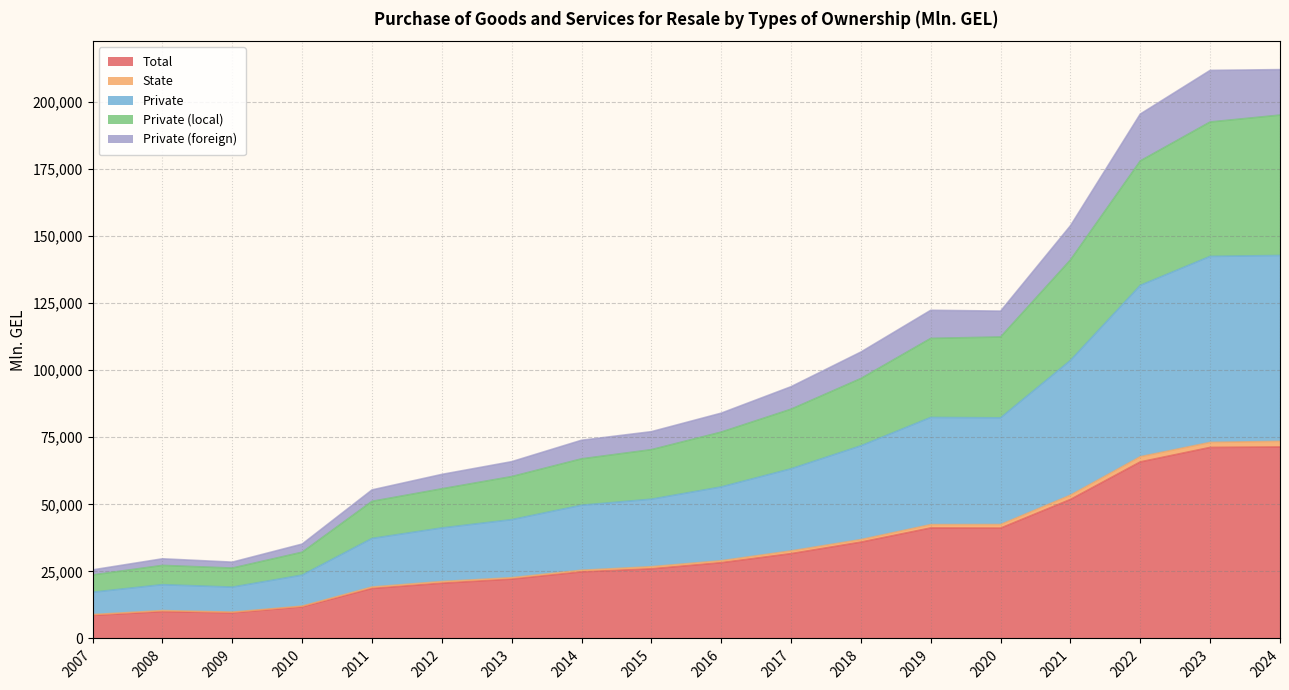

List the labels in order of State value, smallest first.

2007, 2009, 2008, 2010, 2011, 2012, 2013, 2014, 2015, 2016, 2017, 2018, 2019, 2020, 2021, 2022, 2023, 2024